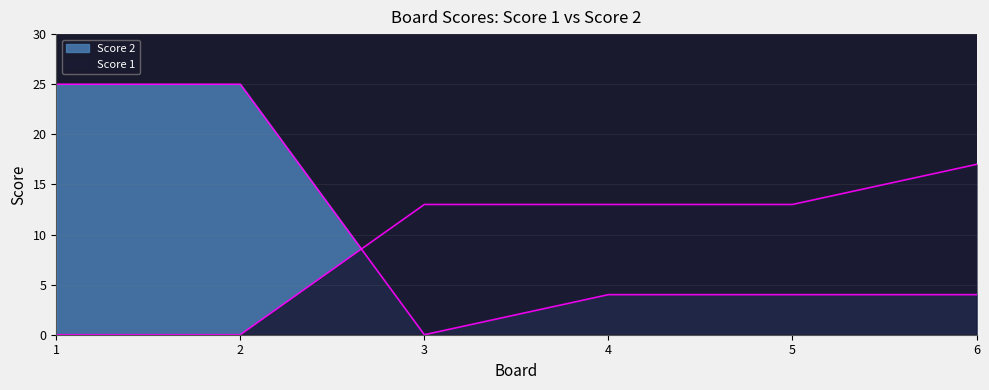

Reading right to left, what are all the values shown in this chart?

Score 1: 17	13	13	13	0	0
Score 2: 4	4	4	0	25	25